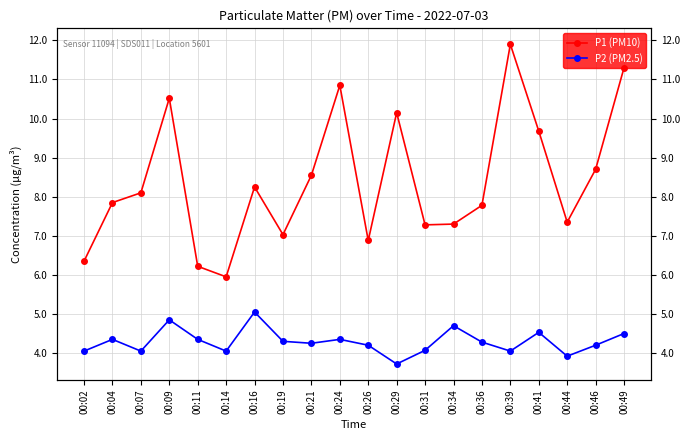

Rank the series by their maximum value, from lowest to highest.

P2 (PM2.5), P1 (PM10)